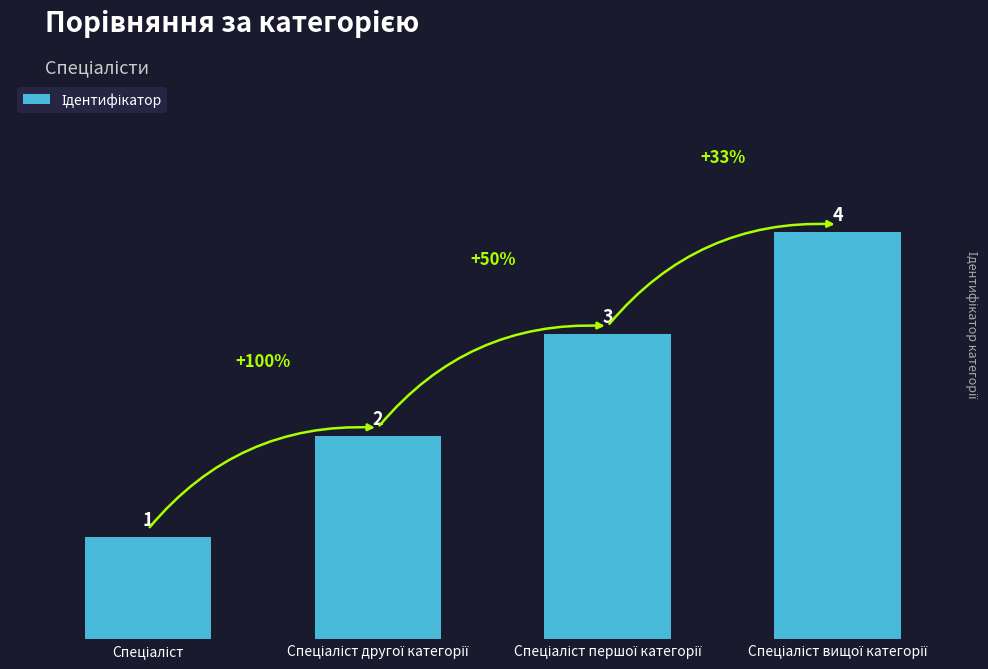

What is the greatest value displayed?

4